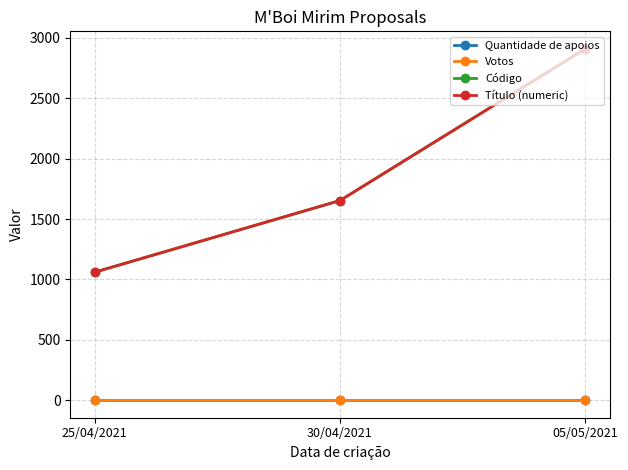

Which series changed the most between 25/04/2021 and 05/05/2021?

Código